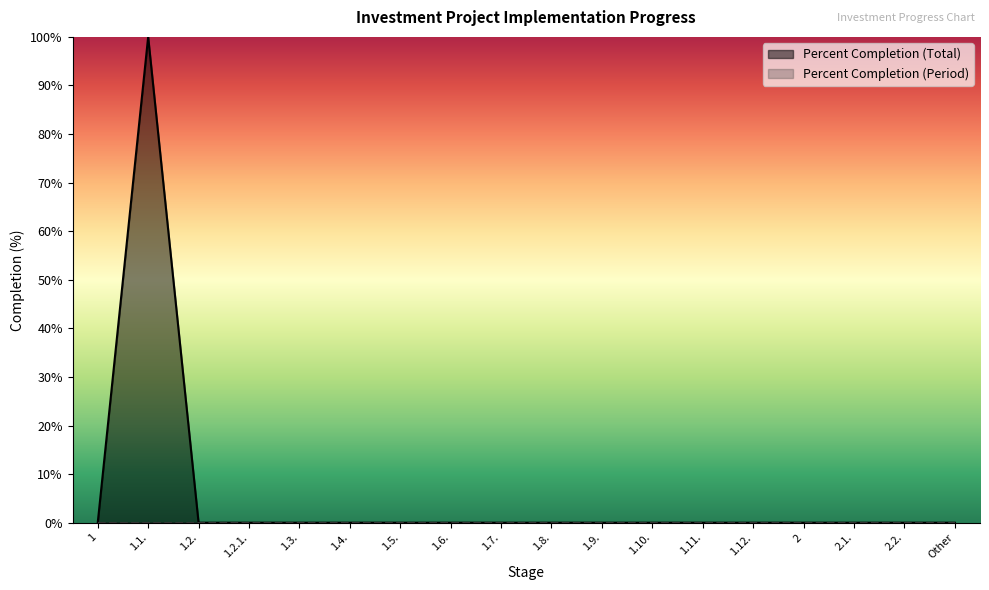

Count the number of values greater than 0.

1